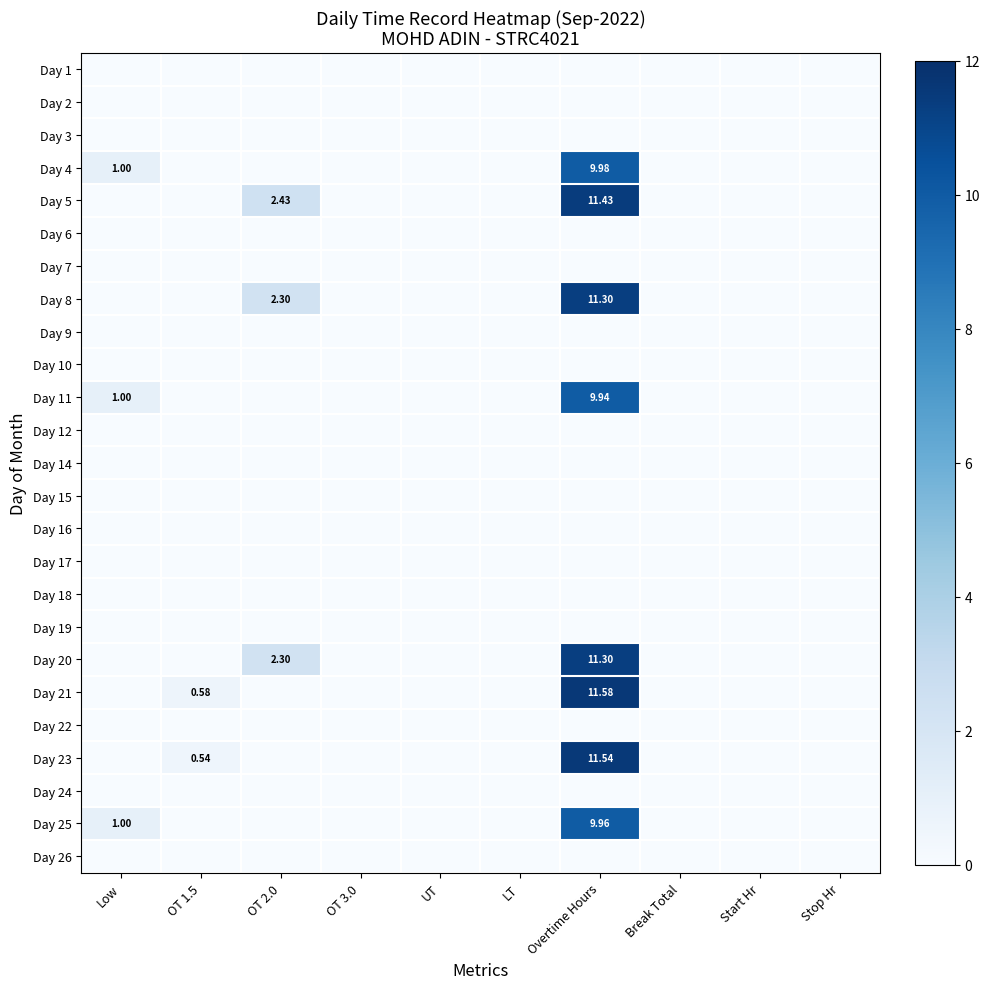

Which has a higher value, UT or Start Hr?

UT